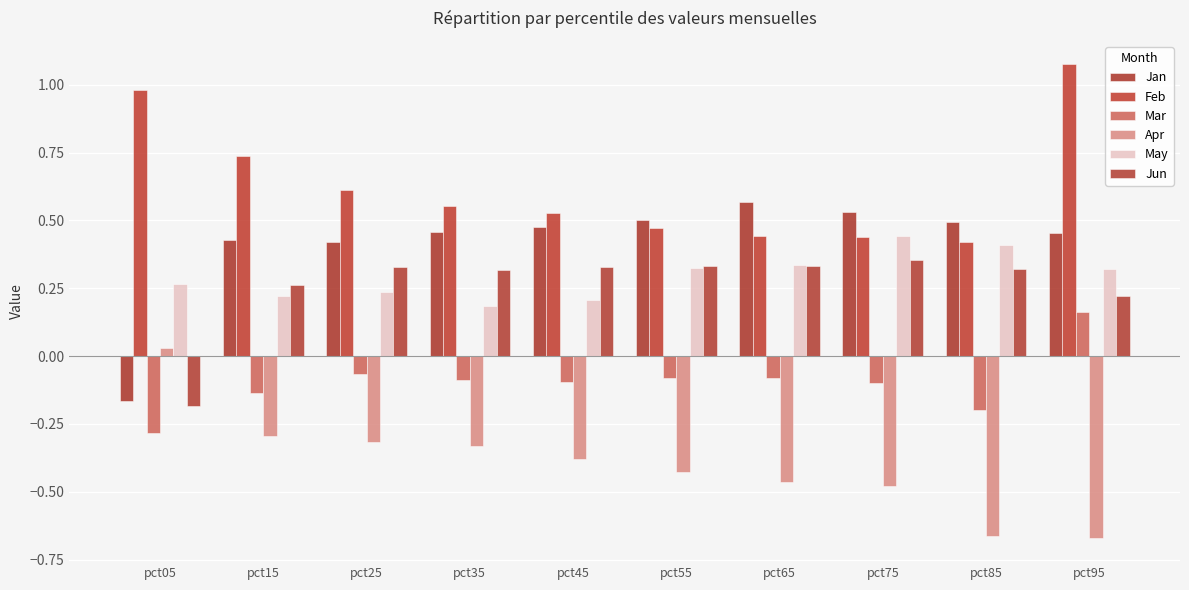

Reading left to right, list all the values displayed in this chart.

Jan: pct05=-0.2	pct15=0.4	pct25=0.4	pct35=0.5	pct45=0.5	pct55=0.5	pct65=0.6	pct75=0.5	pct85=0.5	pct95=0.5
Feb: pct05=1.0	pct15=0.7	pct25=0.6	pct35=0.6	pct45=0.5	pct55=0.5	pct65=0.4	pct75=0.4	pct85=0.4	pct95=1.1
Mar: pct05=-0.3	pct15=-0.1	pct25=-0.1	pct35=-0.1	pct45=-0.1	pct55=-0.1	pct65=-0.1	pct75=-0.1	pct85=-0.2	pct95=0.2
Apr: pct05=0.0	pct15=-0.3	pct25=-0.3	pct35=-0.3	pct45=-0.4	pct55=-0.4	pct65=-0.5	pct75=-0.5	pct85=-0.7	pct95=-0.7
May: pct05=0.3	pct15=0.2	pct25=0.2	pct35=0.2	pct45=0.2	pct55=0.3	pct65=0.3	pct75=0.4	pct85=0.4	pct95=0.3
Jun: pct05=-0.2	pct15=0.3	pct25=0.3	pct35=0.3	pct45=0.3	pct55=0.3	pct65=0.3	pct75=0.4	pct85=0.3	pct95=0.2